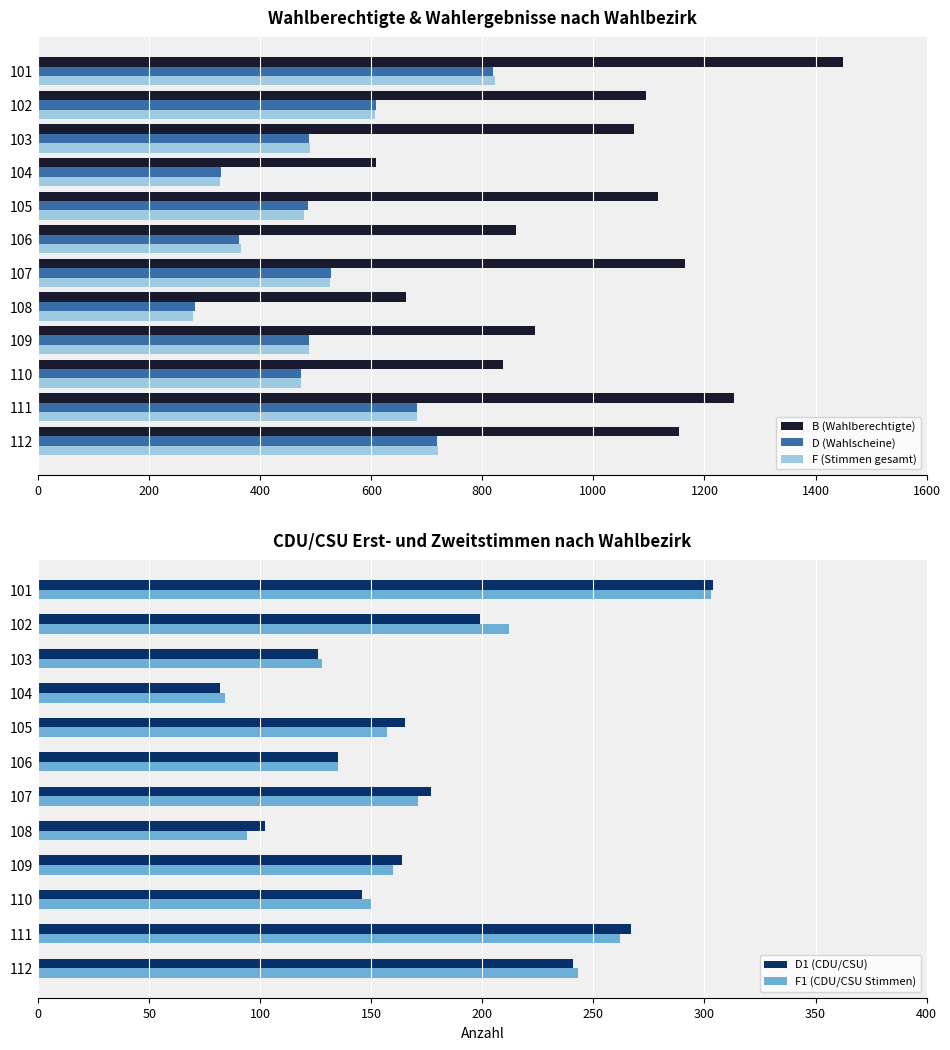

Which series has the largest range (max minus min)?

B (Wahlberechtigte)